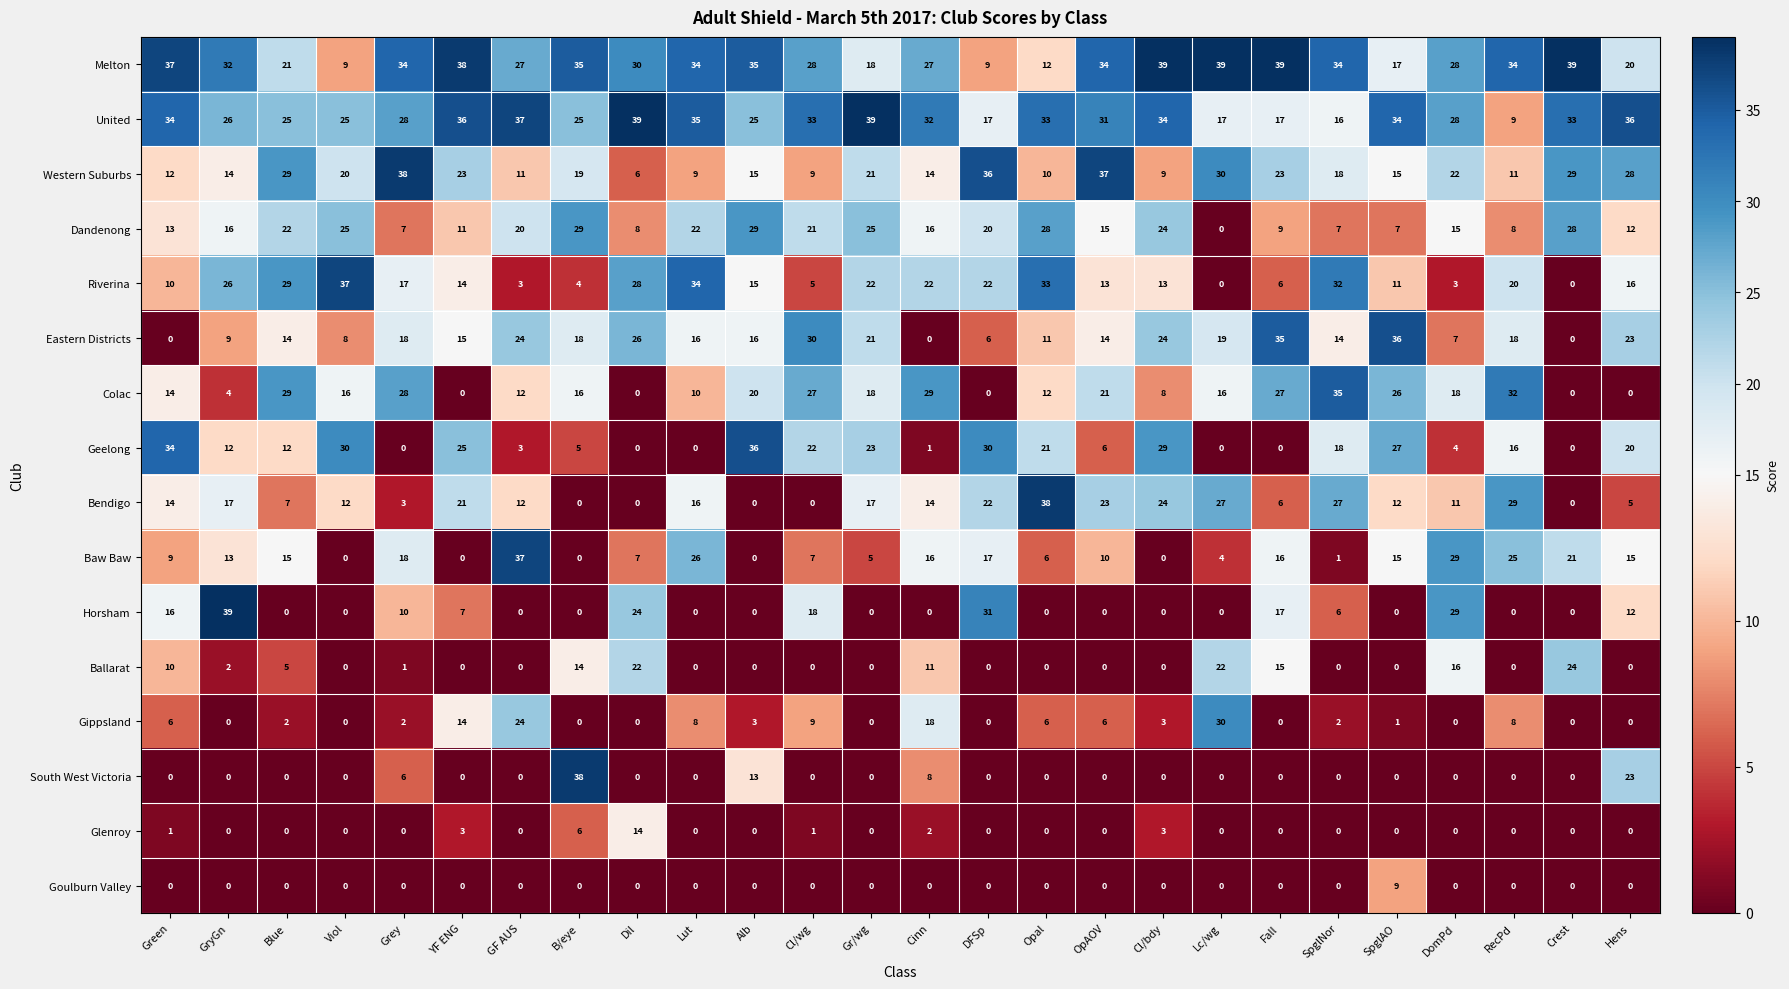

At how many categories does at least one series exceed 30?

24